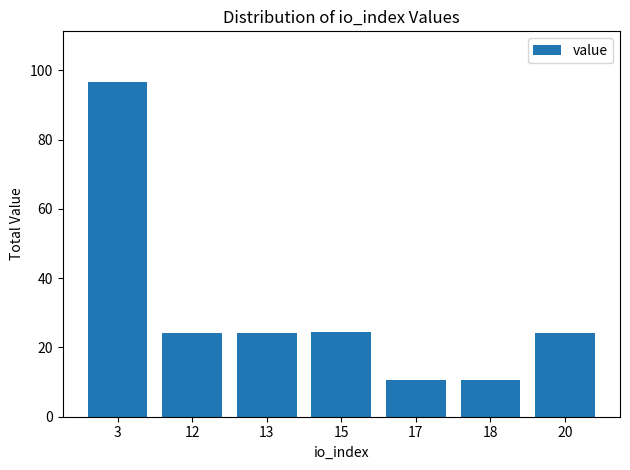

What is the minimum value shown in the chart?

10.5